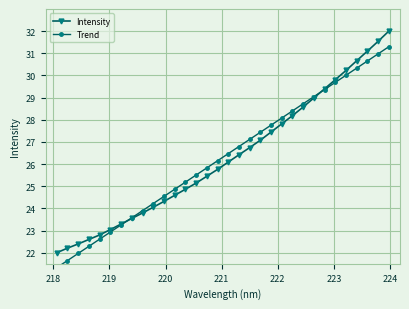

What is the value of the Intensity point at the 11th from the left?

24.3